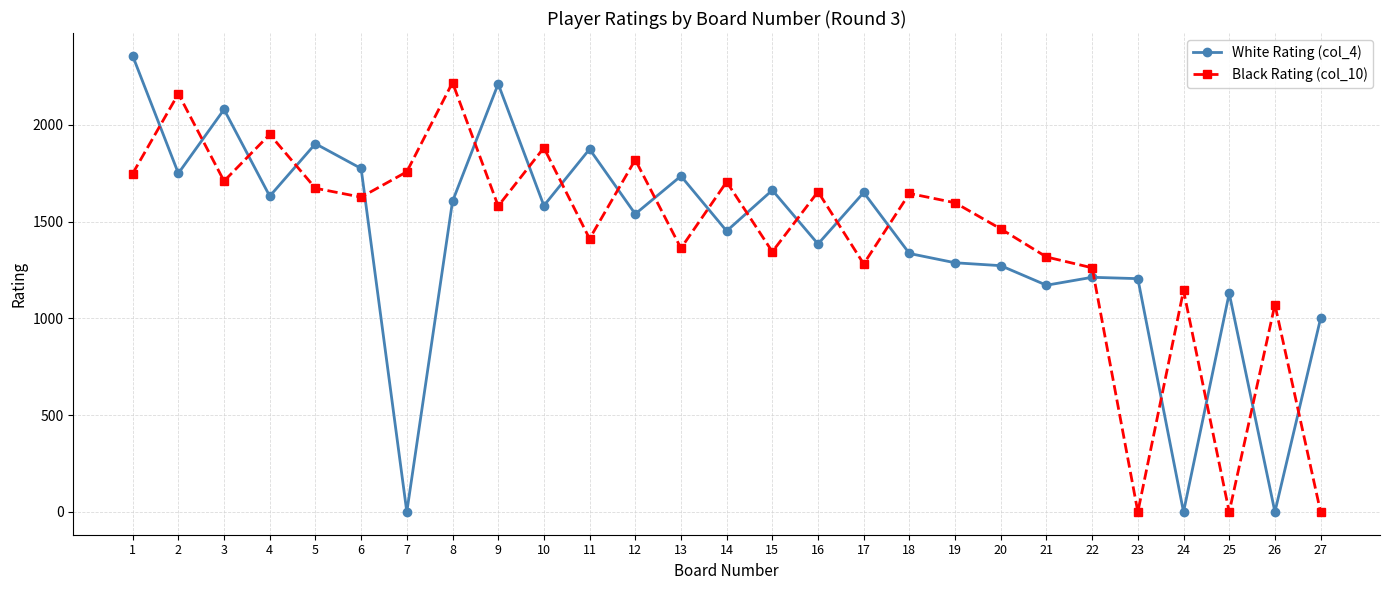

At which label does White Rating (col_4) reach its peak?

1